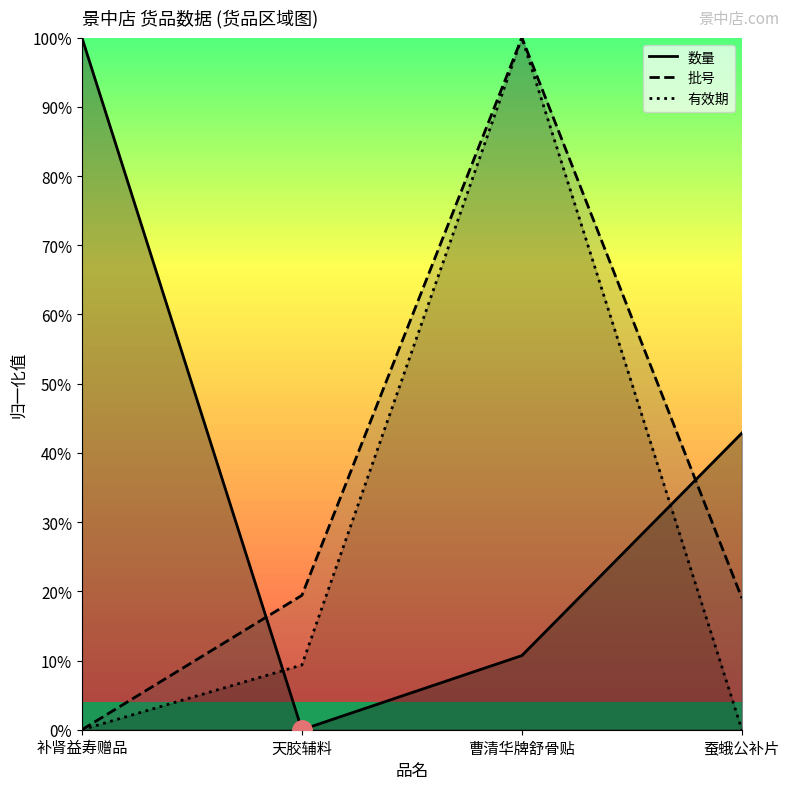

After their last crossing, which series has the higher values: 数量_line or 有效期_line?

数量_line